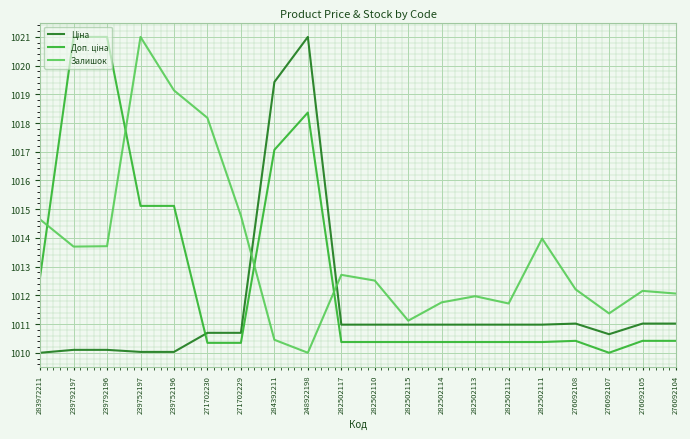

What is the spread (max minus min) of values at 239792196?

10.9